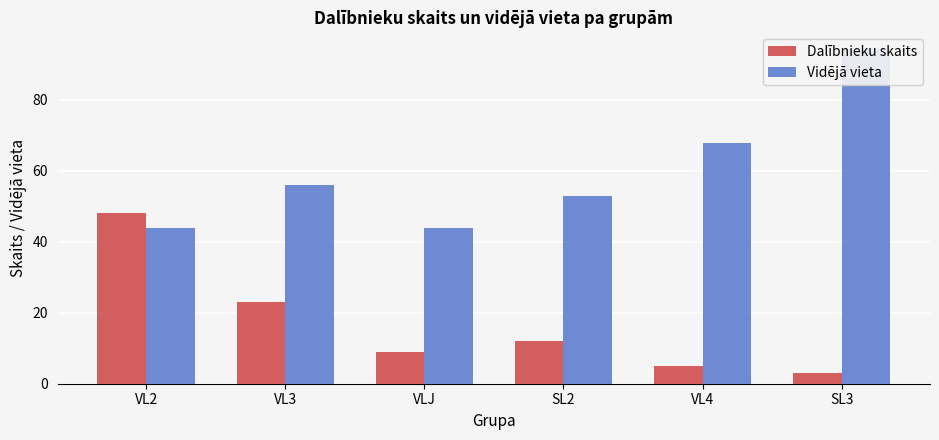

How many bars are there in each group?

2